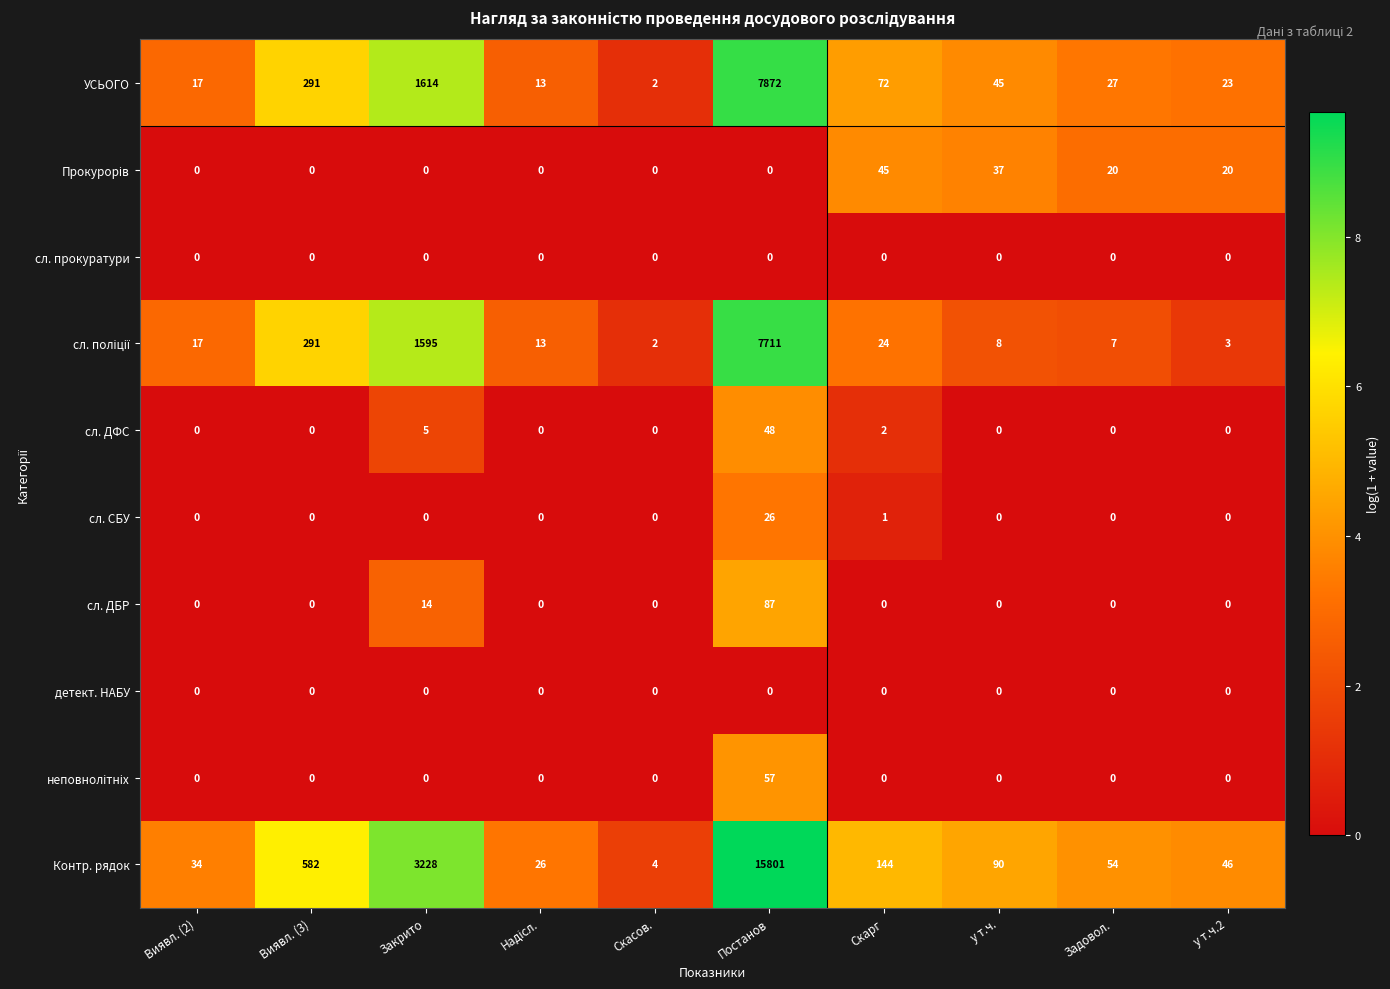

Which series has the largest total across all categories?

Контр. рядок